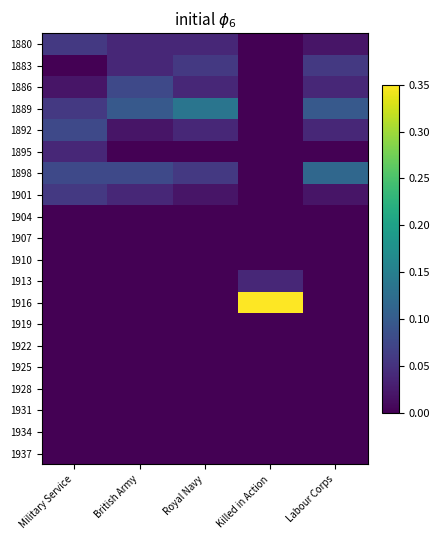

Reading right to left, what are all the values shown in this chart?

1880: Labour Corps=0.0	Killed in Action=0.0	Royal Navy=0.0	British Army=0.0	Military Service=0.1
1883: Labour Corps=0.1	Killed in Action=0.0	Royal Navy=0.1	British Army=0.0	Military Service=0.0
1886: Labour Corps=0.0	Killed in Action=0.0	Royal Navy=0.0	British Army=0.1	Military Service=0.0
1889: Labour Corps=0.1	Killed in Action=0.0	Royal Navy=0.1	British Army=0.1	Military Service=0.1
1892: Labour Corps=0.0	Killed in Action=0.0	Royal Navy=0.0	British Army=0.0	Military Service=0.1
1895: Labour Corps=0.0	Killed in Action=0.0	Royal Navy=0.0	British Army=0.0	Military Service=0.0
1898: Labour Corps=0.1	Killed in Action=0.0	Royal Navy=0.1	British Army=0.1	Military Service=0.1
1901: Labour Corps=0.0	Killed in Action=0.0	Royal Navy=0.0	British Army=0.0	Military Service=0.1
1904: Labour Corps=0.0	Killed in Action=0.0	Royal Navy=0.0	British Army=0.0	Military Service=0.0
1907: Labour Corps=0.0	Killed in Action=0.0	Royal Navy=0.0	British Army=0.0	Military Service=0.0
1910: Labour Corps=0.0	Killed in Action=0.0	Royal Navy=0.0	British Army=0.0	Military Service=0.0
1913: Labour Corps=0.0	Killed in Action=0.0	Royal Navy=0.0	British Army=0.0	Military Service=0.0
1916: Labour Corps=0.0	Killed in Action=0.3	Royal Navy=0.0	British Army=0.0	Military Service=0.0
1919: Labour Corps=0.0	Killed in Action=0.0	Royal Navy=0.0	British Army=0.0	Military Service=0.0
1922: Labour Corps=0.0	Killed in Action=0.0	Royal Navy=0.0	British Army=0.0	Military Service=0.0
1925: Labour Corps=0.0	Killed in Action=0.0	Royal Navy=0.0	British Army=0.0	Military Service=0.0
1928: Labour Corps=0.0	Killed in Action=0.0	Royal Navy=0.0	British Army=0.0	Military Service=0.0
1931: Labour Corps=0.0	Killed in Action=0.0	Royal Navy=0.0	British Army=0.0	Military Service=0.0
1934: Labour Corps=0.0	Killed in Action=0.0	Royal Navy=0.0	British Army=0.0	Military Service=0.0
1937: Labour Corps=0.0	Killed in Action=0.0	Royal Navy=0.0	British Army=0.0	Military Service=0.0